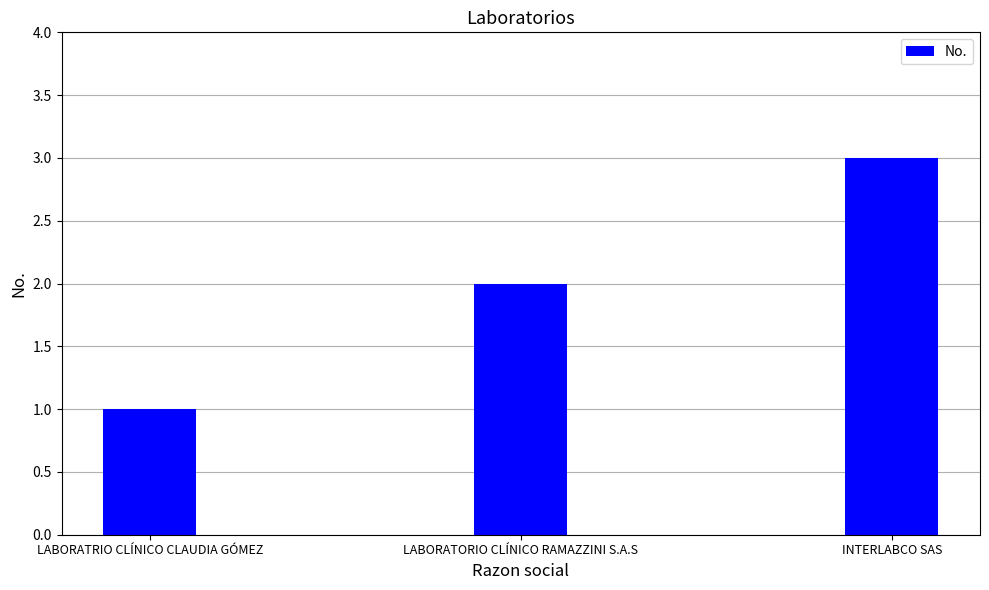

Are the bars grouped side by side (vs. stacked)?

No